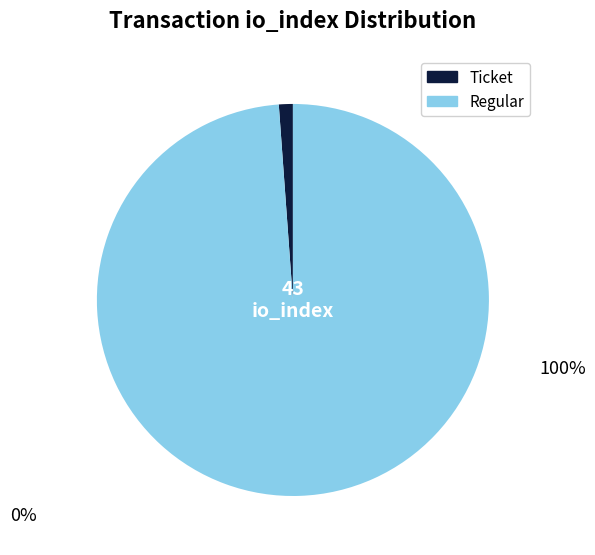

Count the number of slices in the pie.

2